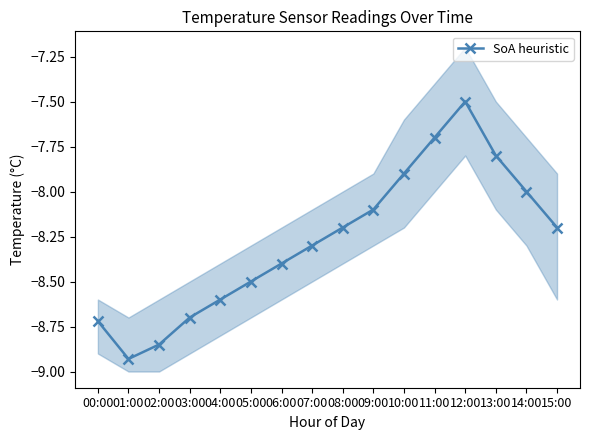

Count the number of data series in this chart.

1